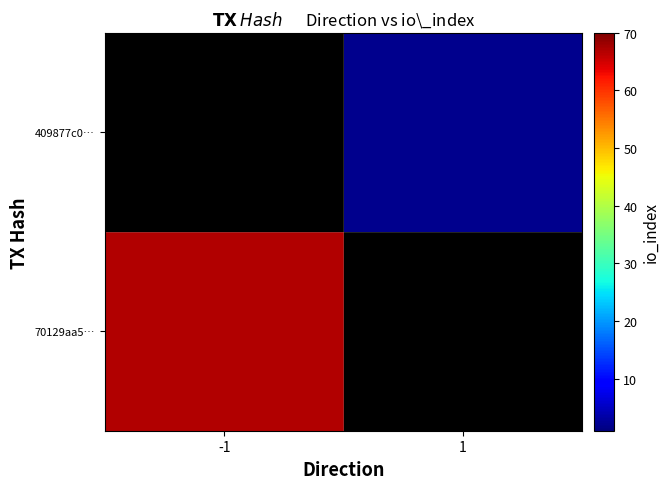

Rank the series by their maximum value, from lowest to highest.

70129aa5…, 409877c0…